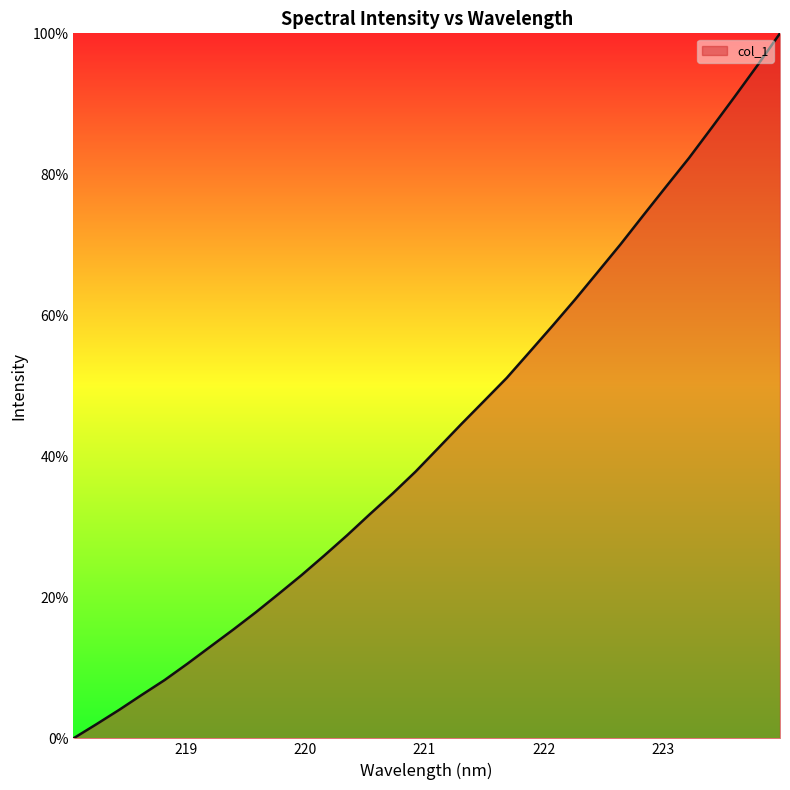

What is the difference between the maximum and minimum values?

100.0